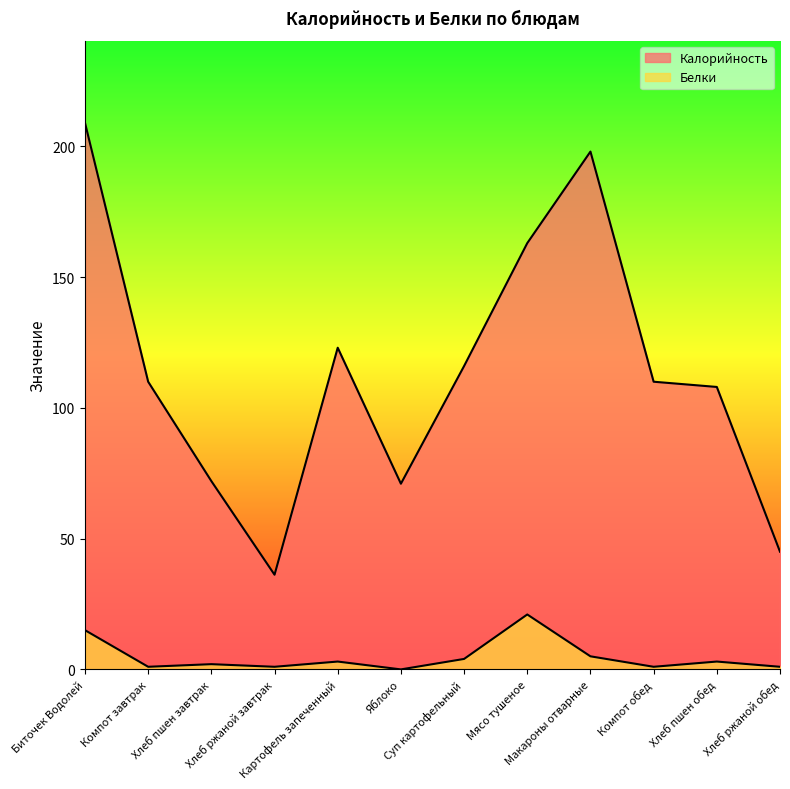

True or false: Белки and Калорийность intersect in this chart.

False